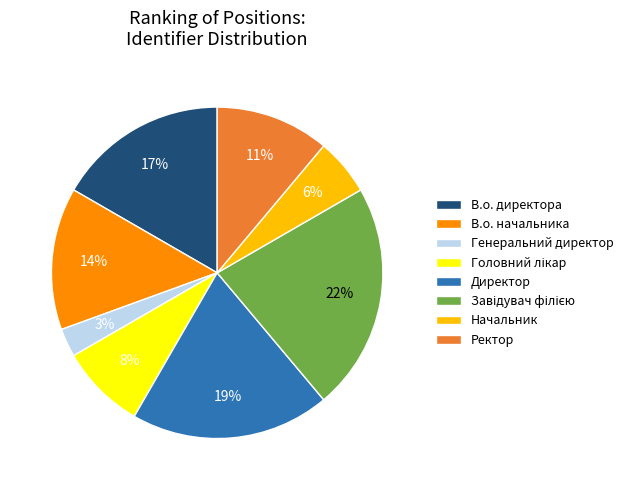

To the nearest percent, what is the average slice percentage?

12%